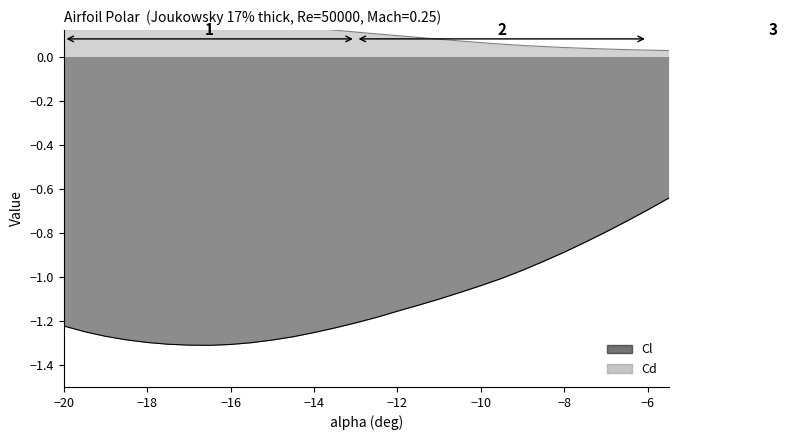

Which category has the lowest value in the Cl series?

-16.5